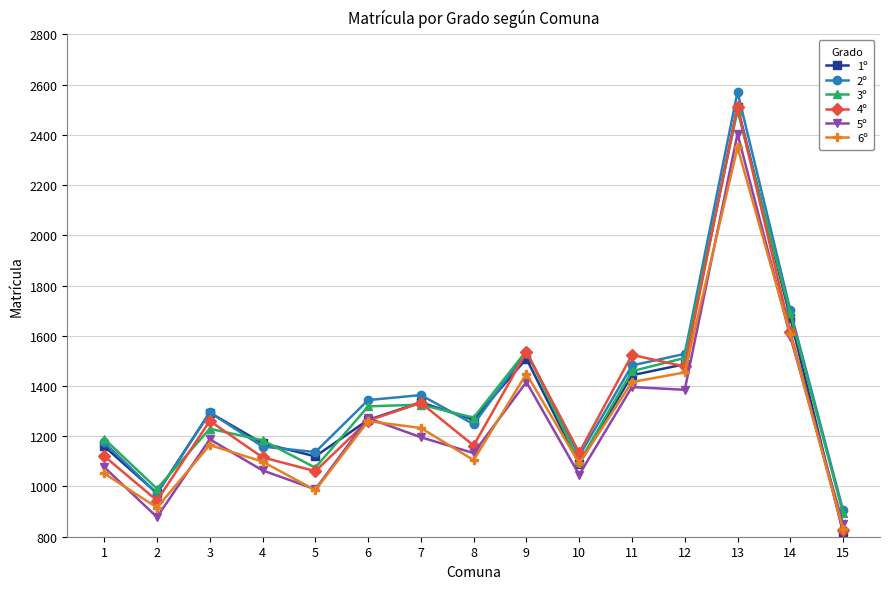

Is this an area chart (filled region under the line)?

No